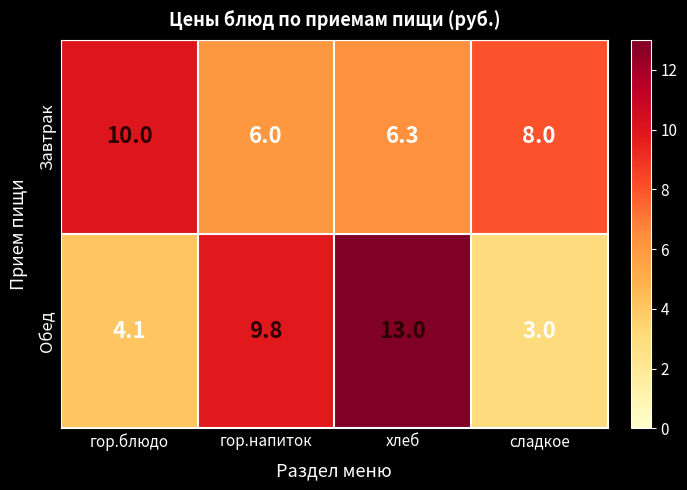

What is the sum of all Обед values?

29.9